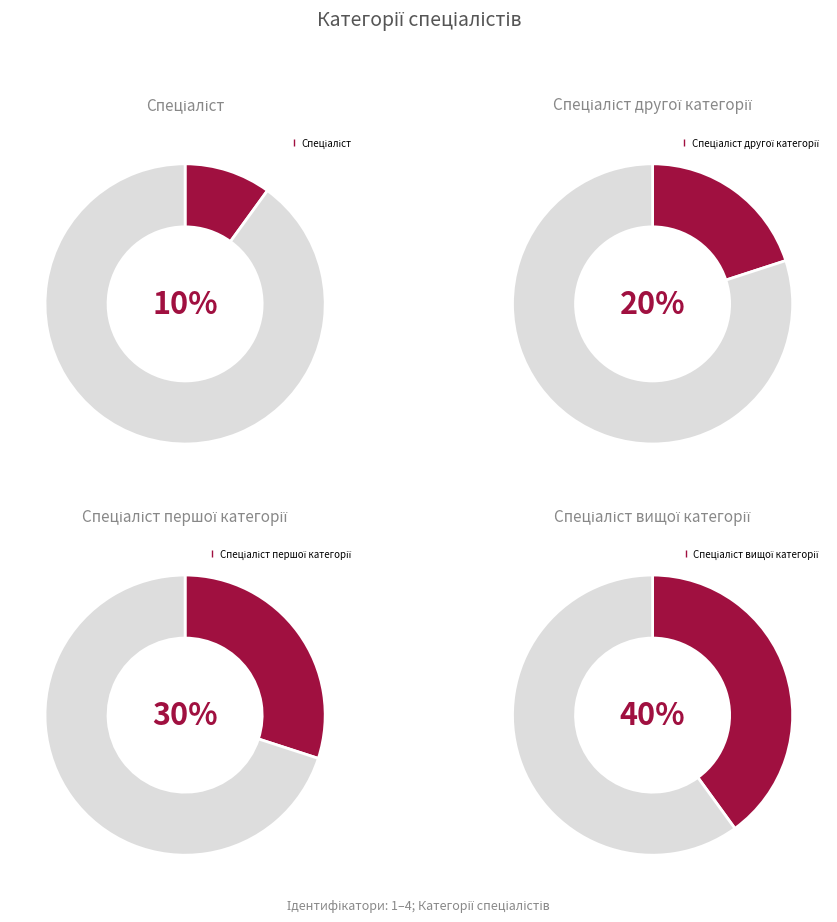

What is the largest slice in the pie chart?

Спеціаліст вищої категорії